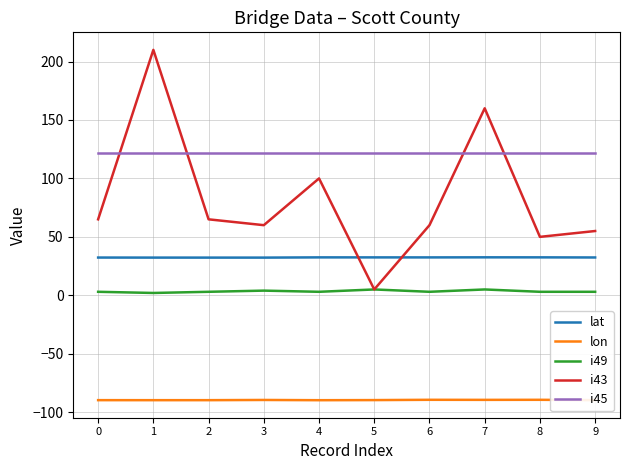

Which series has the widest spread of values?

i43